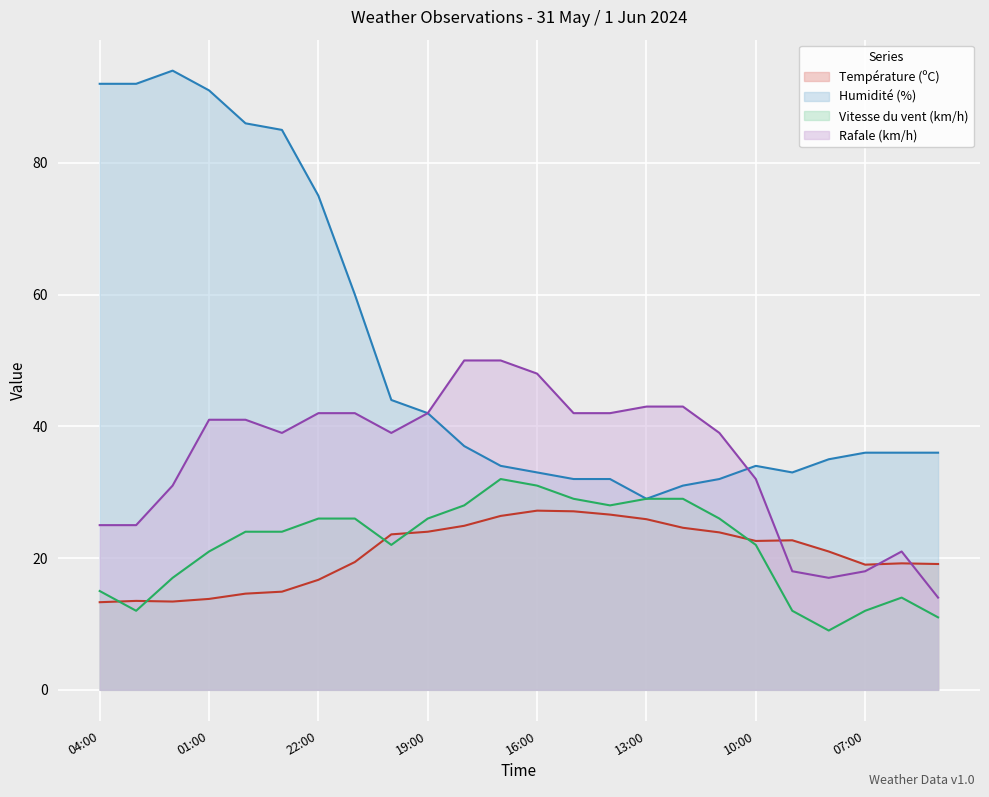

At which category is the sum across all series the highest?

01:00